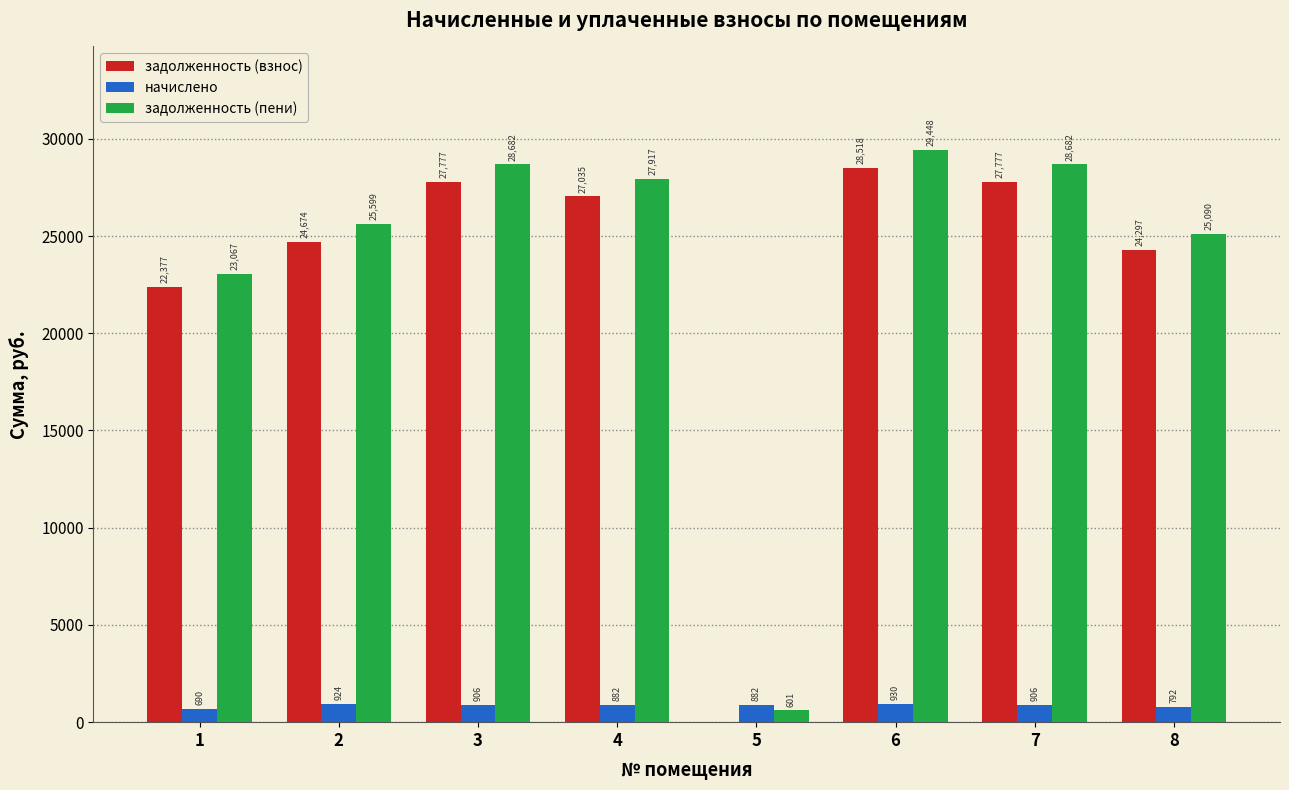

How many groups of bars are there?

8